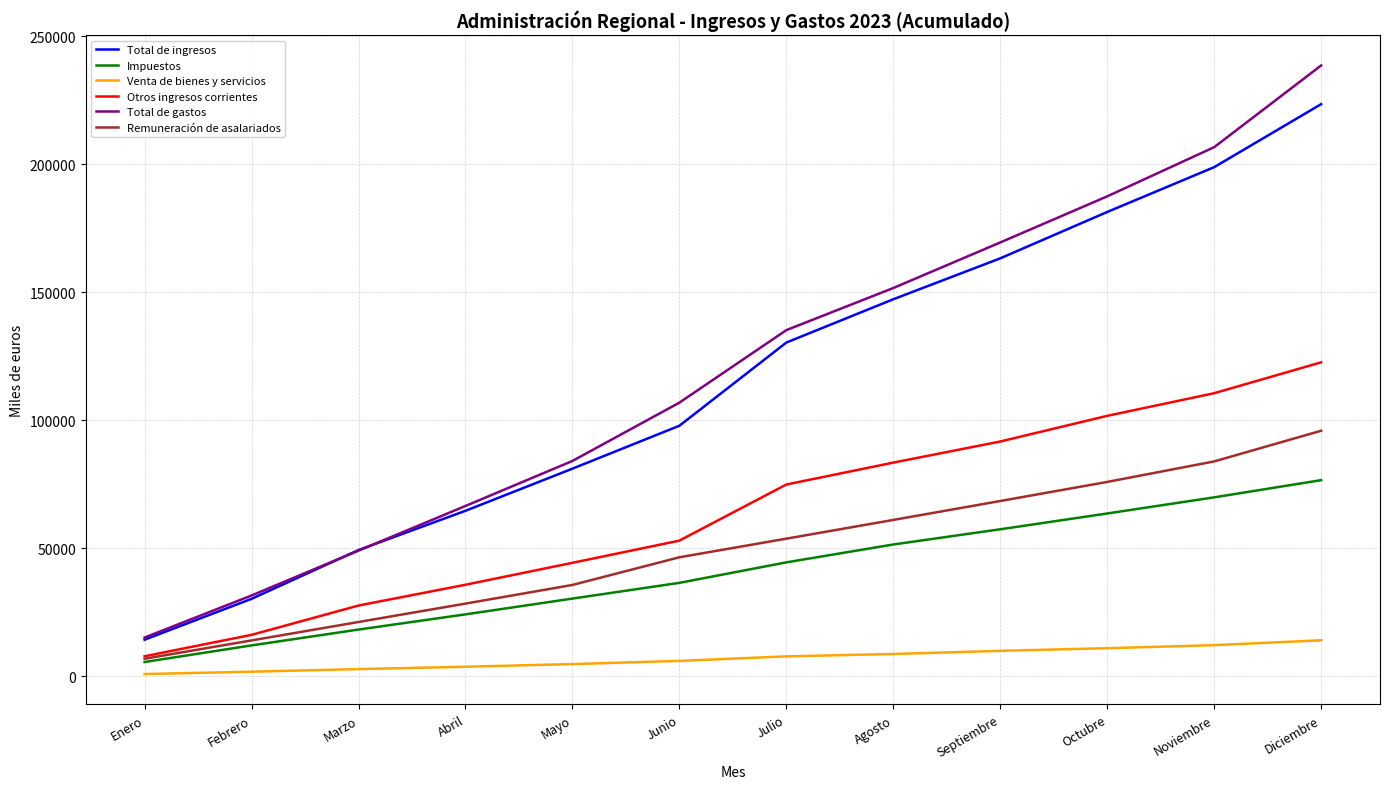

True or false: Total de gastos and Remuneración de asalariados cross at least once.

False